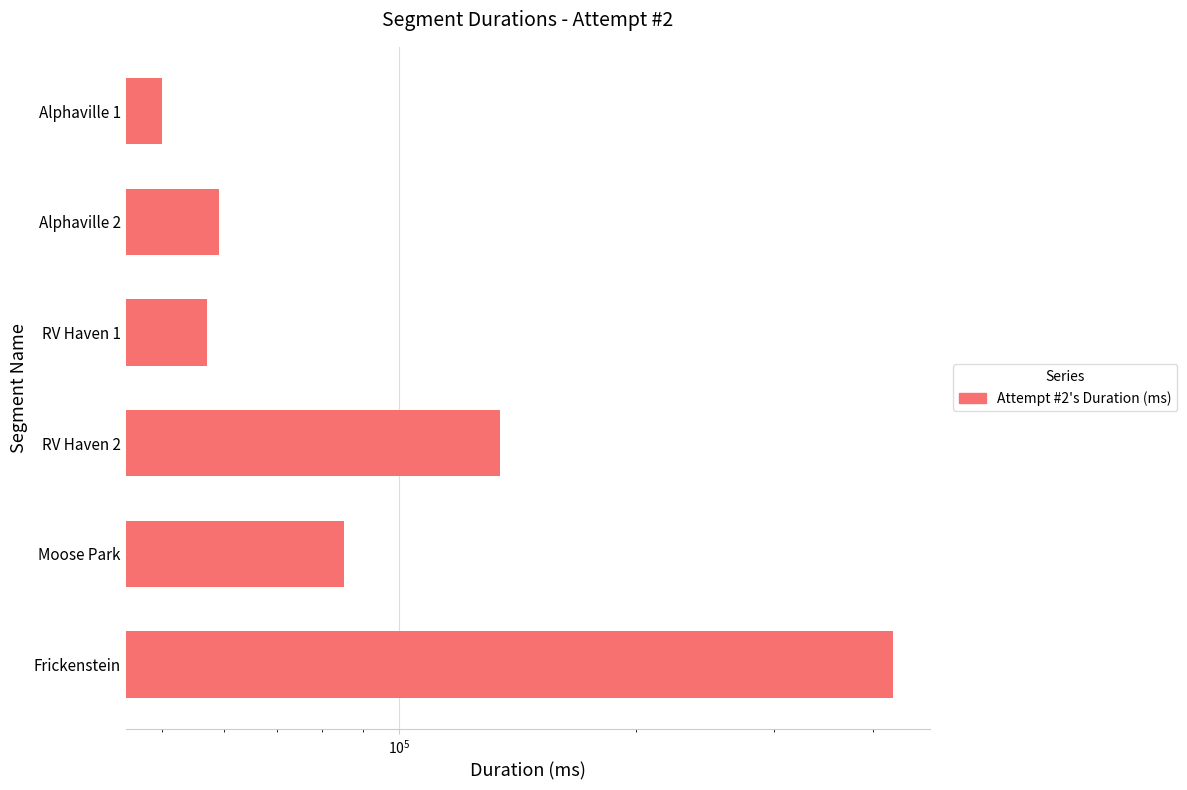

Approximately how many times larger is the value at Frickenstein compared to Moose Park?

5.0